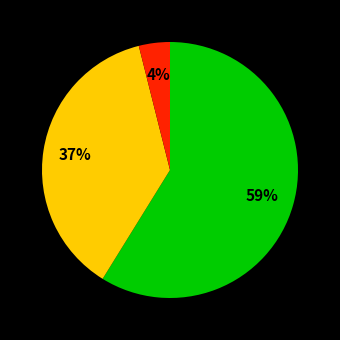

Is there a majority slice in this chart?

Yes